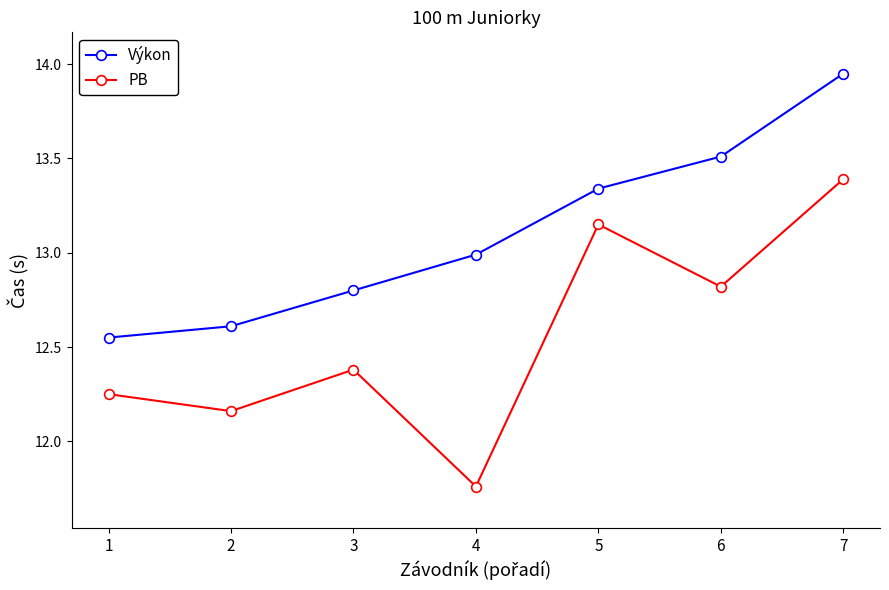

True or false: PB has more than 1 interior local peaks.

True